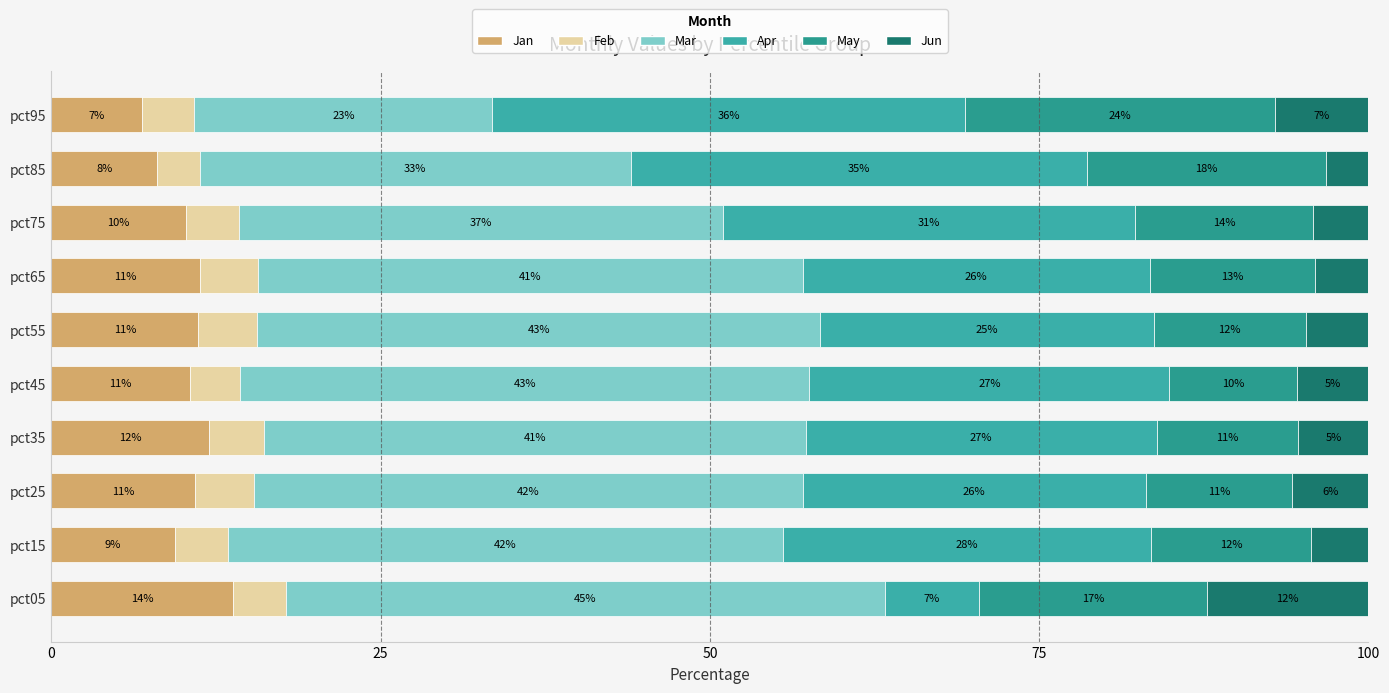

Which series has the largest range (max minus min)?

Apr